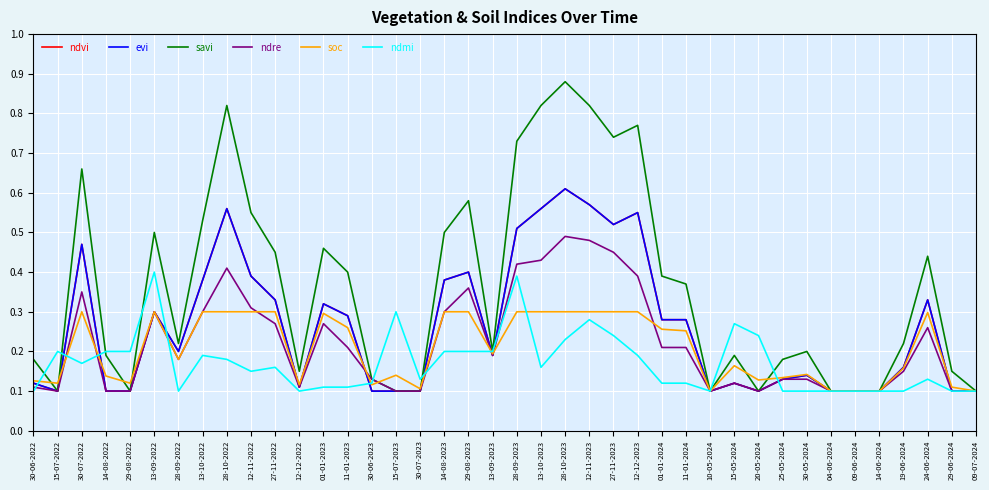

How many evi values are between 0 and 1?

40